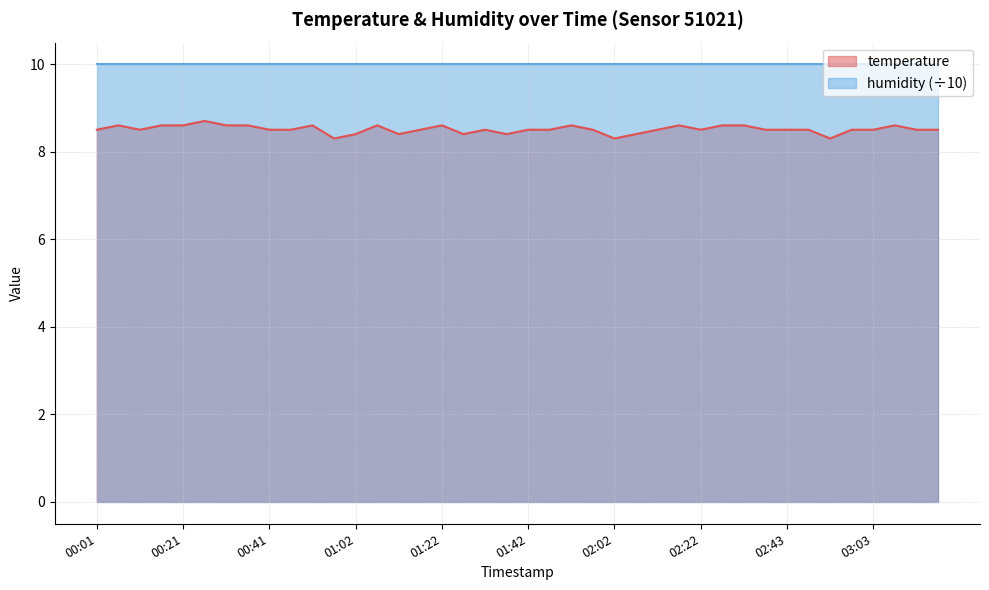

What is the difference between the values at 00:36 and 00:41?

0.1